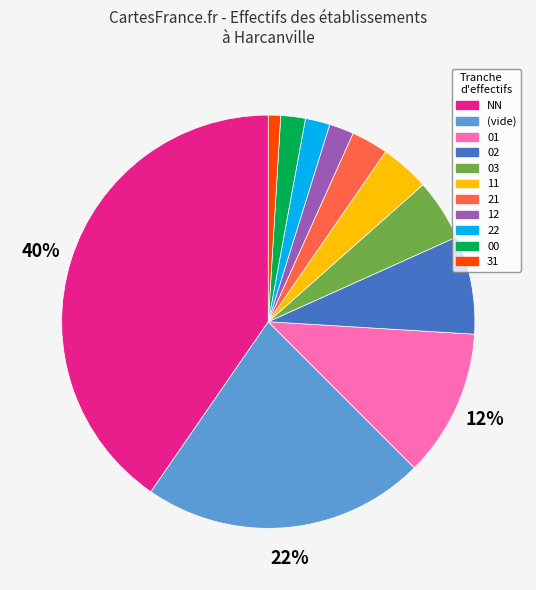

Does any single category account for the majority?

No